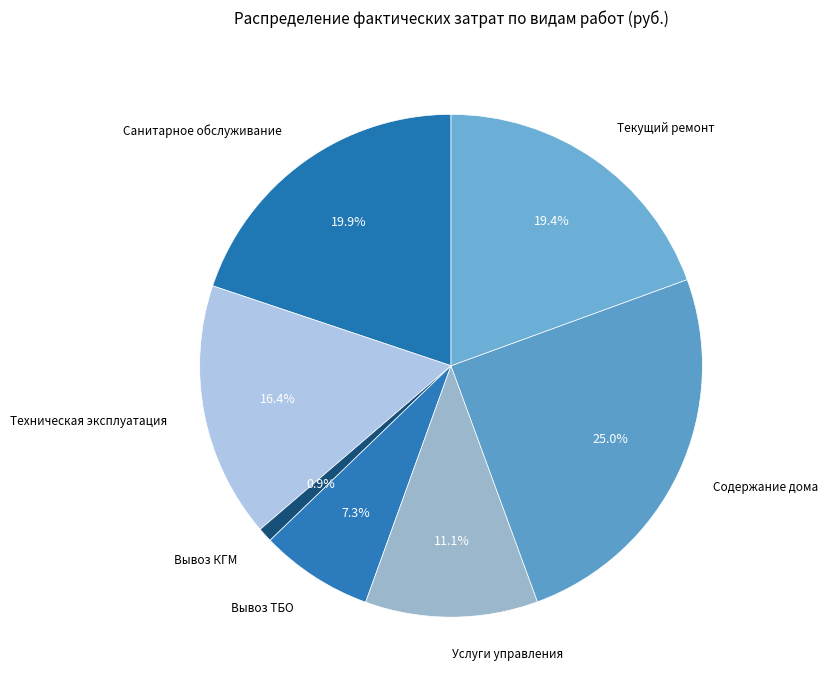

To the nearest percent, what is the difference between the largest and smallest slice percentages?

24%